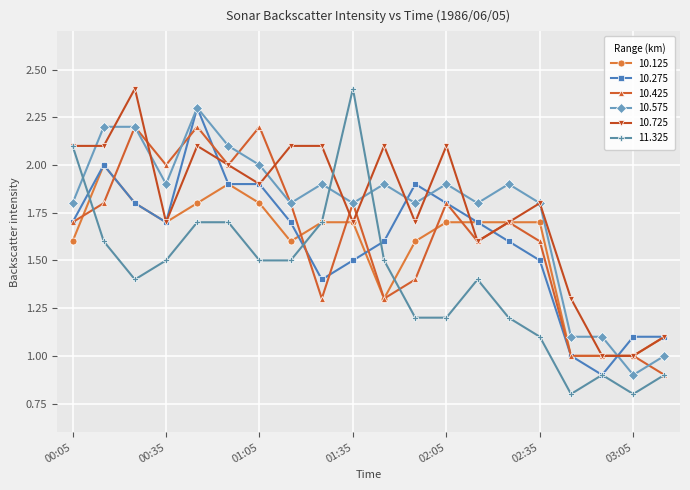

Which series has the largest range (max minus min)?

11.325